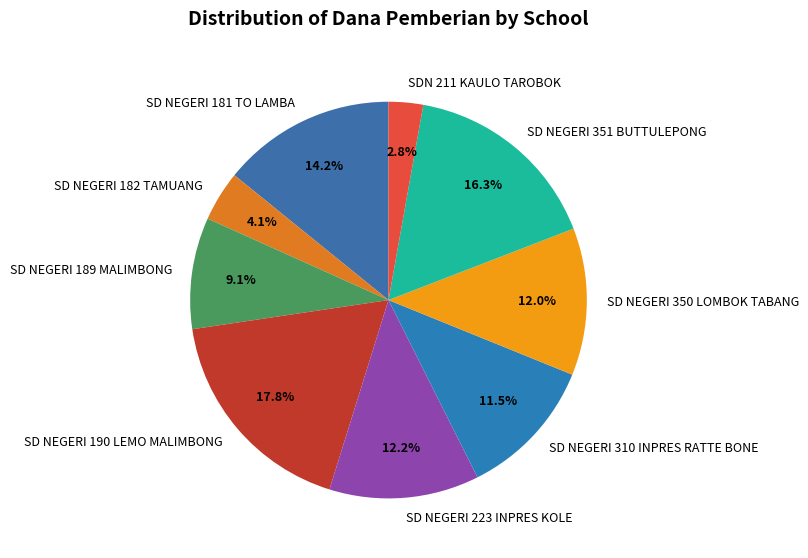

How many segments does this pie chart have?

9